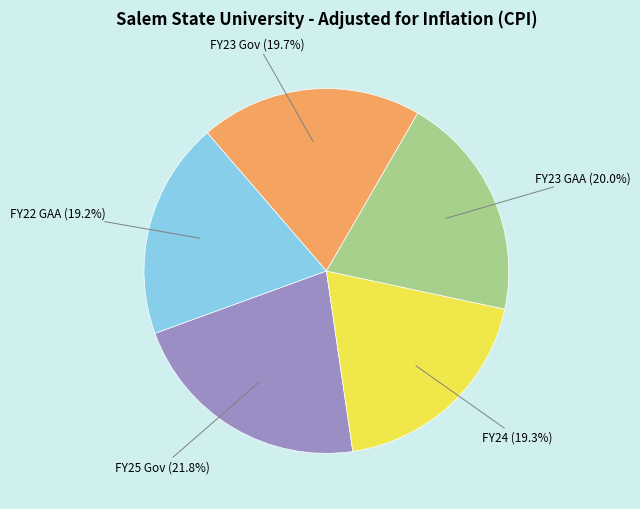

Is there a majority slice in this chart?

No